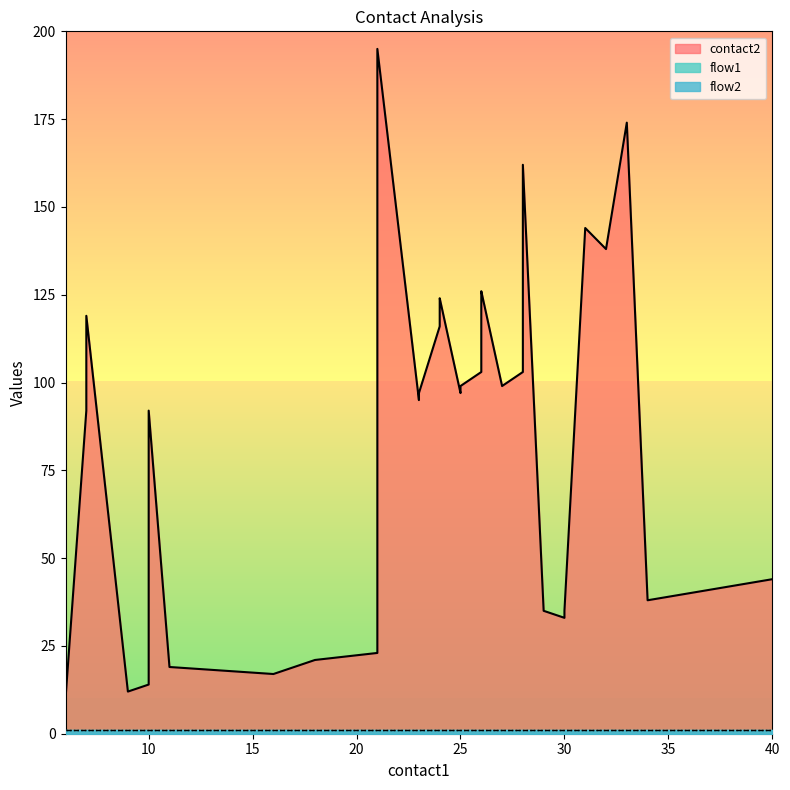

True or false: flow2 and contact2 cross at least once.

False